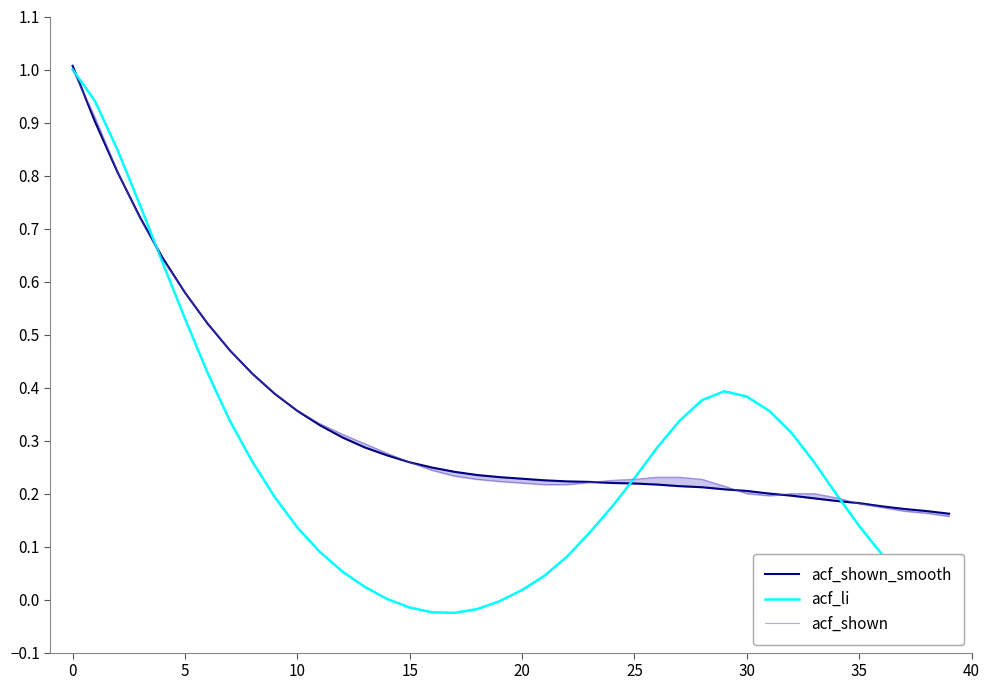

How many values in the acf_li series exceed 0?

33